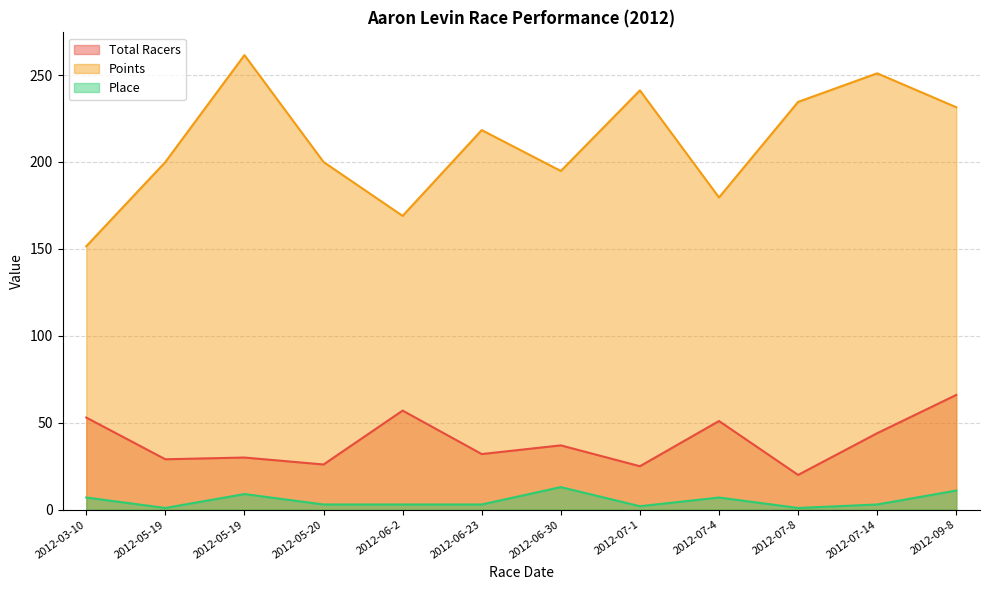

True or false: Points has more than 1 interior local peaks.

True